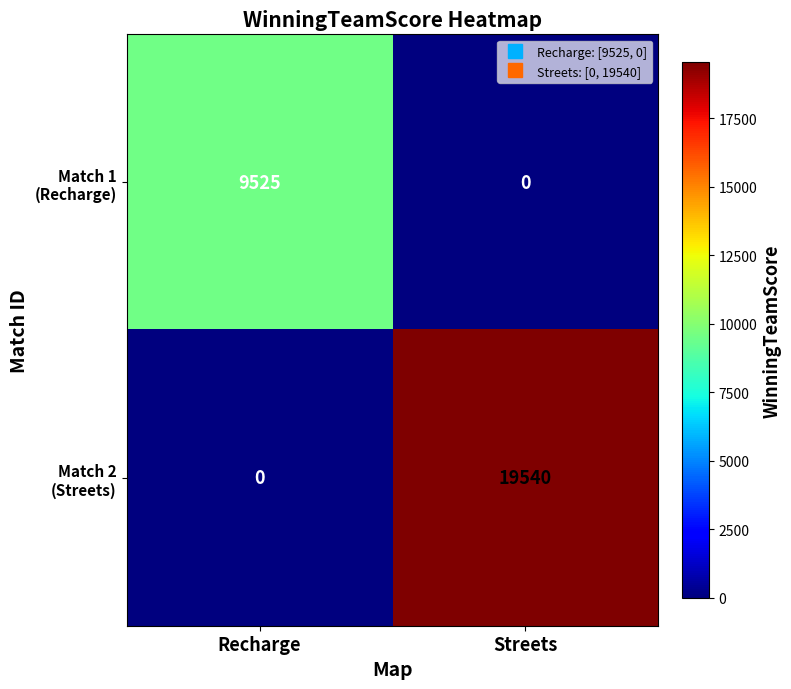

What is the difference between the highest and lowest values at Recharge?

9525